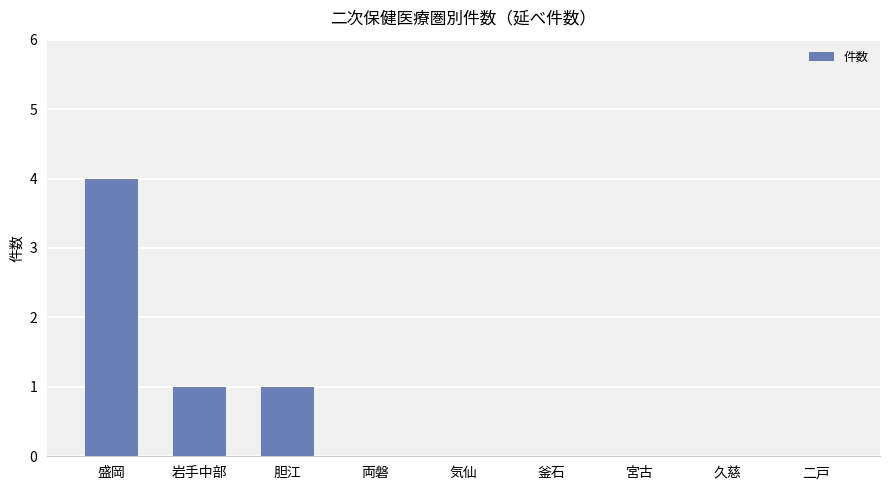

What is the greatest value displayed?

4